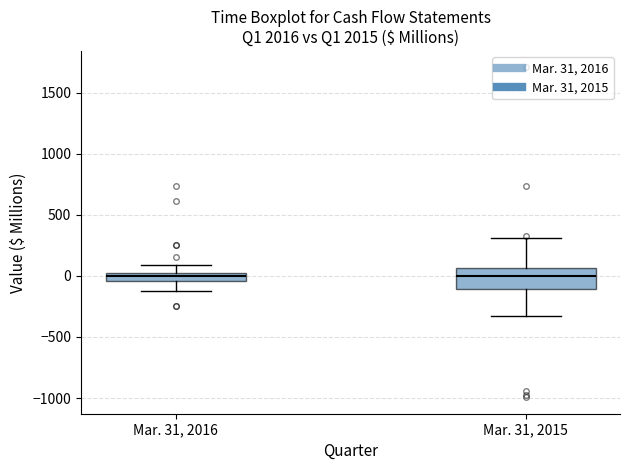

Comparing the boxes themselves (not the whiskers), which one is the tallest?

Mar. 31, 2015